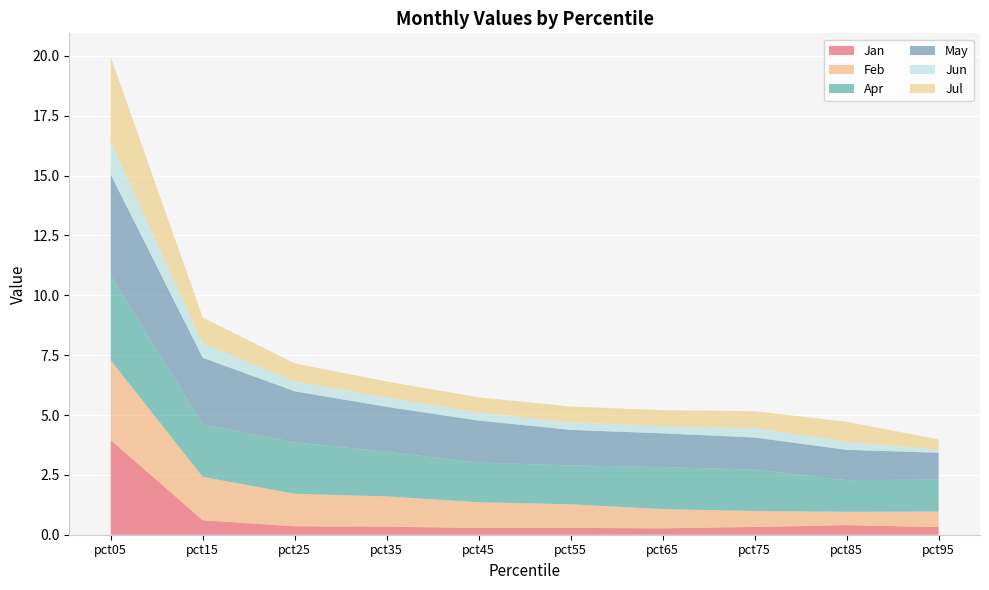

Reading right to left, what are all the values shown in this chart?

Jan: pct95=0.3	pct85=0.4	pct75=0.3	pct65=0.3	pct55=0.3	pct45=0.3	pct35=0.3	pct25=0.4	pct15=0.6	pct05=3.9
Feb: pct95=0.6	pct85=0.6	pct75=0.7	pct65=0.8	pct55=1.0	pct45=1.1	pct35=1.3	pct25=1.4	pct15=1.8	pct05=3.3
Apr: pct95=1.3	pct85=1.3	pct75=1.7	pct65=1.8	pct55=1.6	pct45=1.7	pct35=1.9	pct25=2.1	pct15=2.2	pct05=3.6
May: pct95=1.1	pct85=1.3	pct75=1.3	pct65=1.4	pct55=1.5	pct45=1.8	pct35=1.9	pct25=2.1	pct15=2.8	pct05=4.2
Jun: pct95=0.1	pct85=0.3	pct75=0.4	pct65=0.3	pct55=0.3	pct45=0.3	pct35=0.4	pct25=0.4	pct15=0.6	pct05=1.4
Jul: pct95=0.4	pct85=0.8	pct75=0.7	pct65=0.7	pct55=0.7	pct45=0.6	pct35=0.7	pct25=0.7	pct15=1.1	pct05=3.5